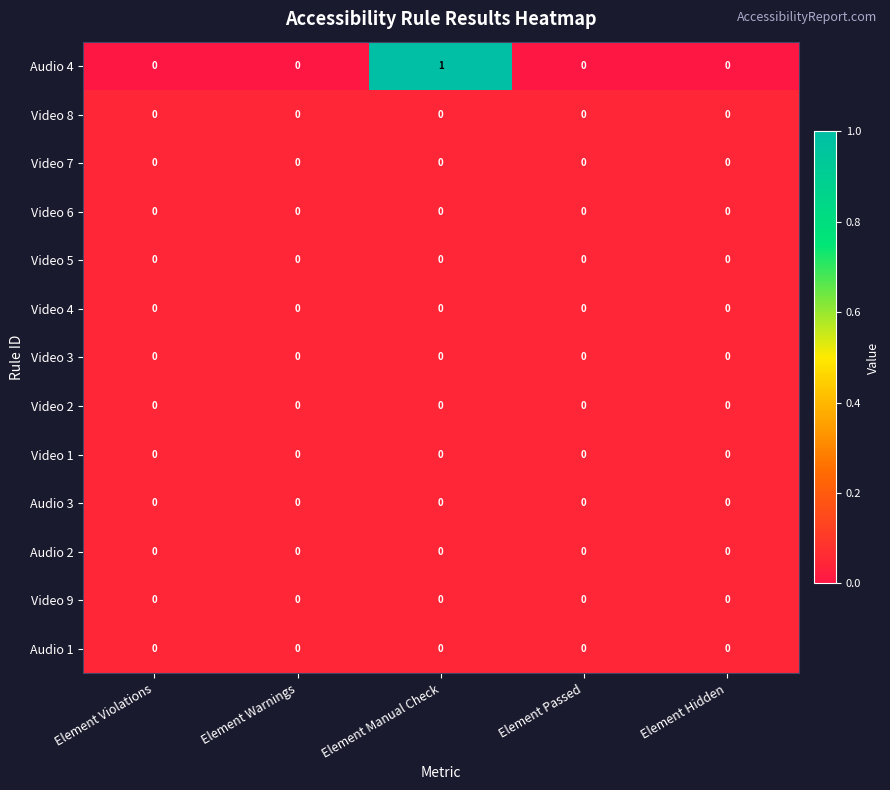

Which category has the highest value across all series?

Element Manual Check